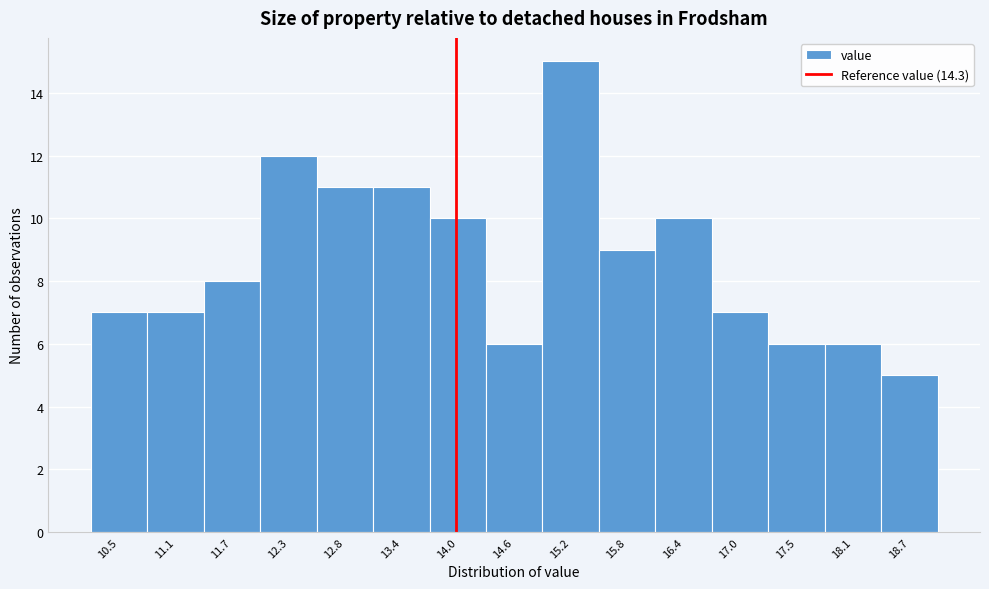

Reading left to right, transcribe all the data shown in this chart.

7	7	8	12	11	11	10	6	15	9	10	7	6	6	5